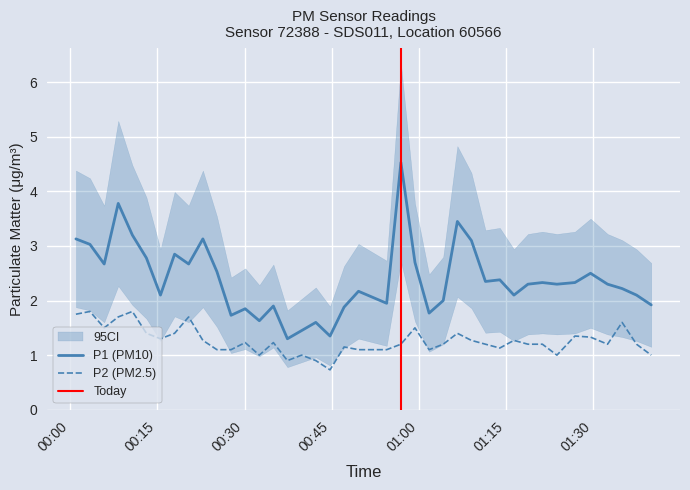

Does the chart have visible grid lines?

Yes